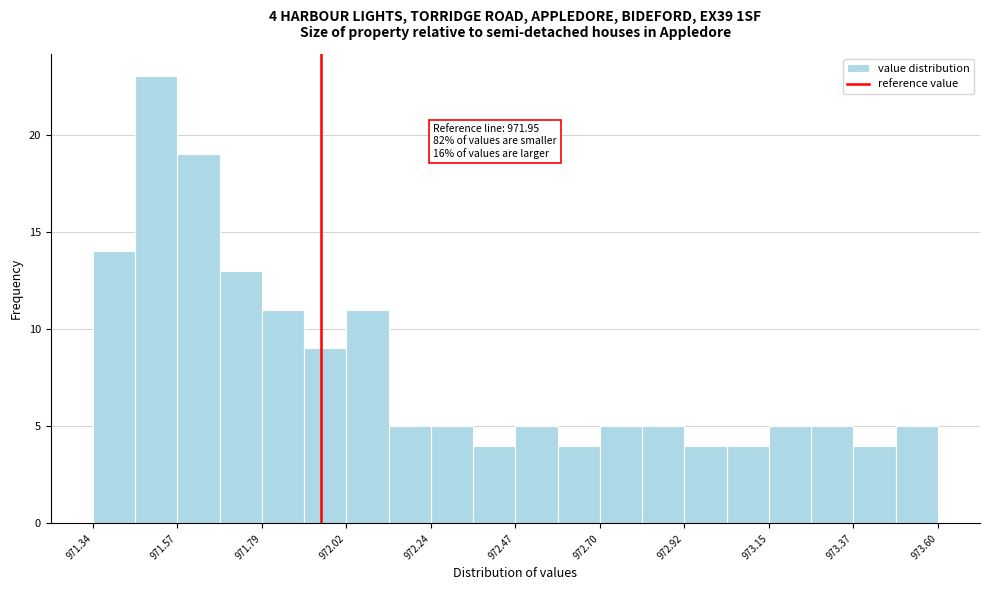

Around what value on the x-axis is the tallest bar? Give the approximate position of its centre, as read against the axis.

971.50